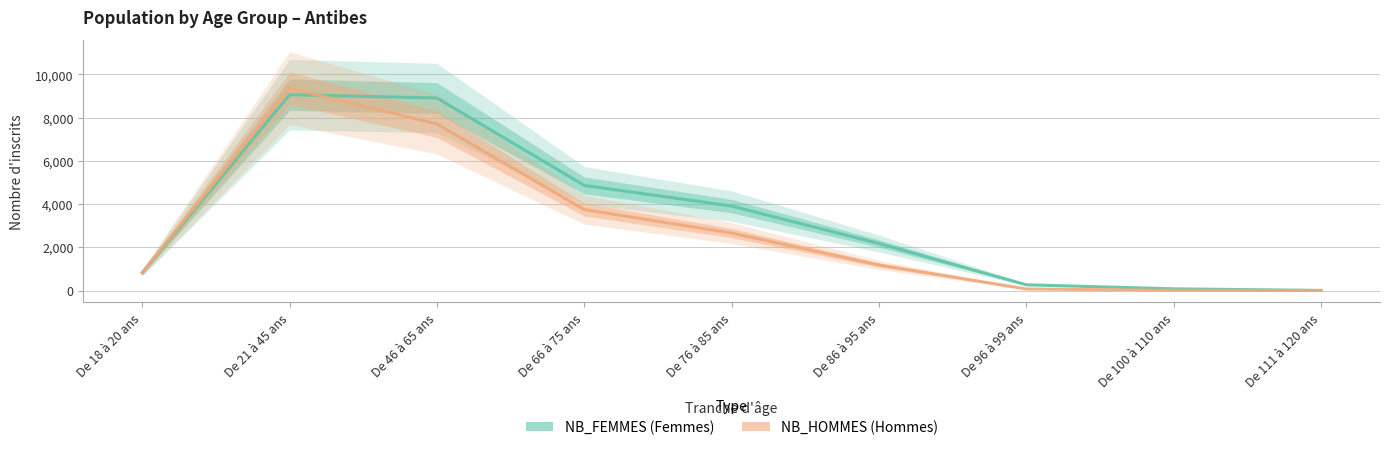

Which series has the largest range (max minus min)?

NB_HOMMES